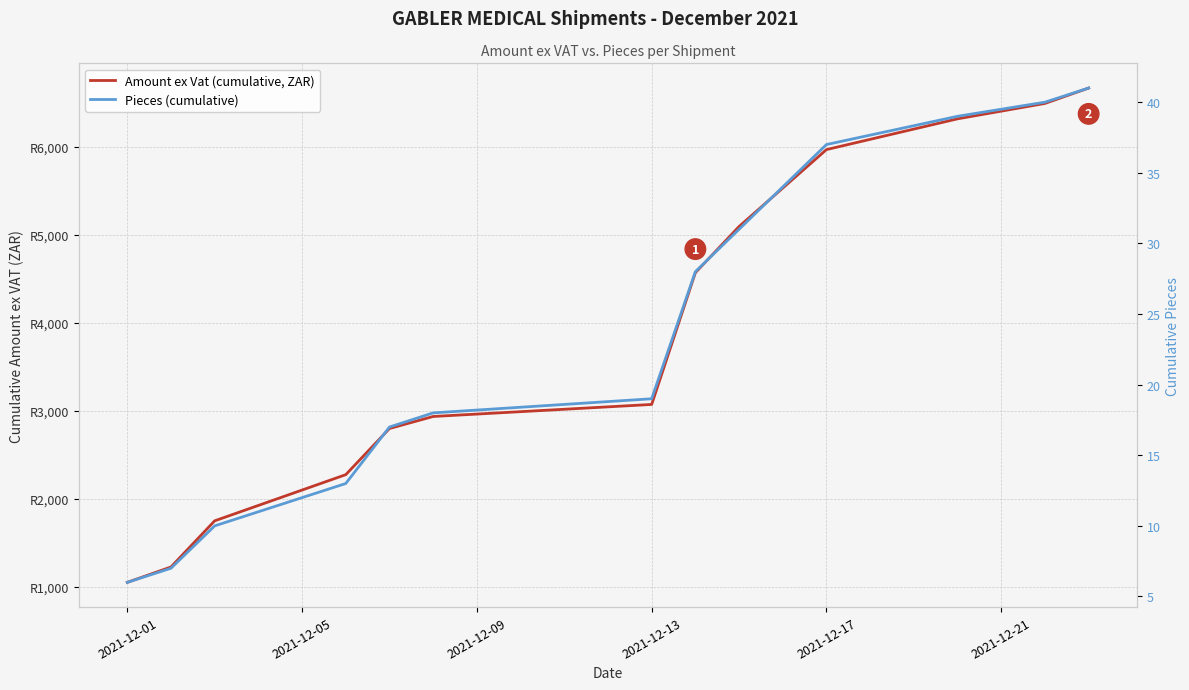

True or false: Pieces (cumulative) and Amount ex Vat (cumulative, ZAR) cross at least once.

False